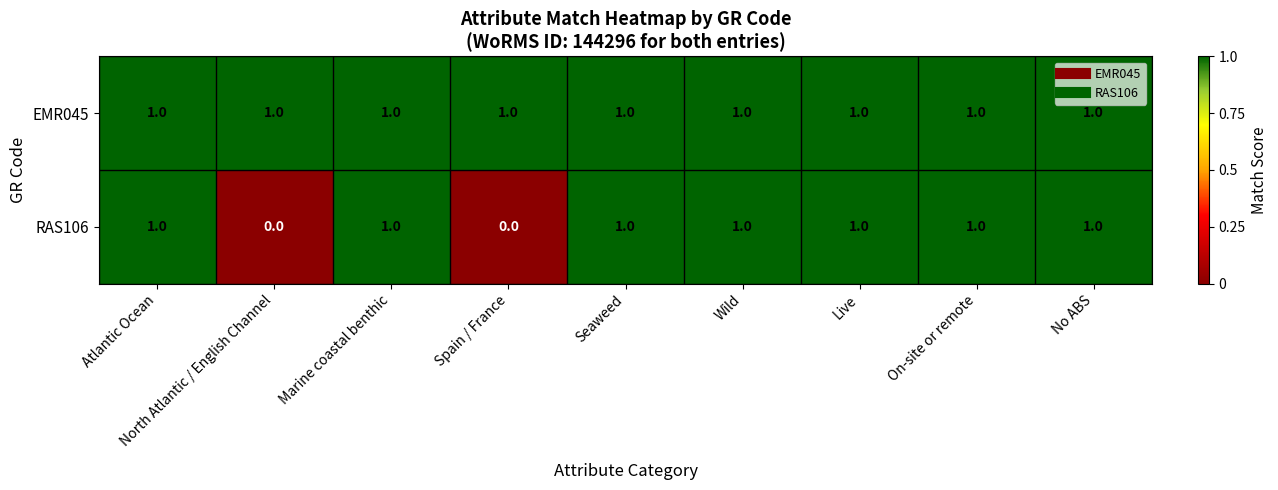

Which series has the largest total across all categories?

EMR045